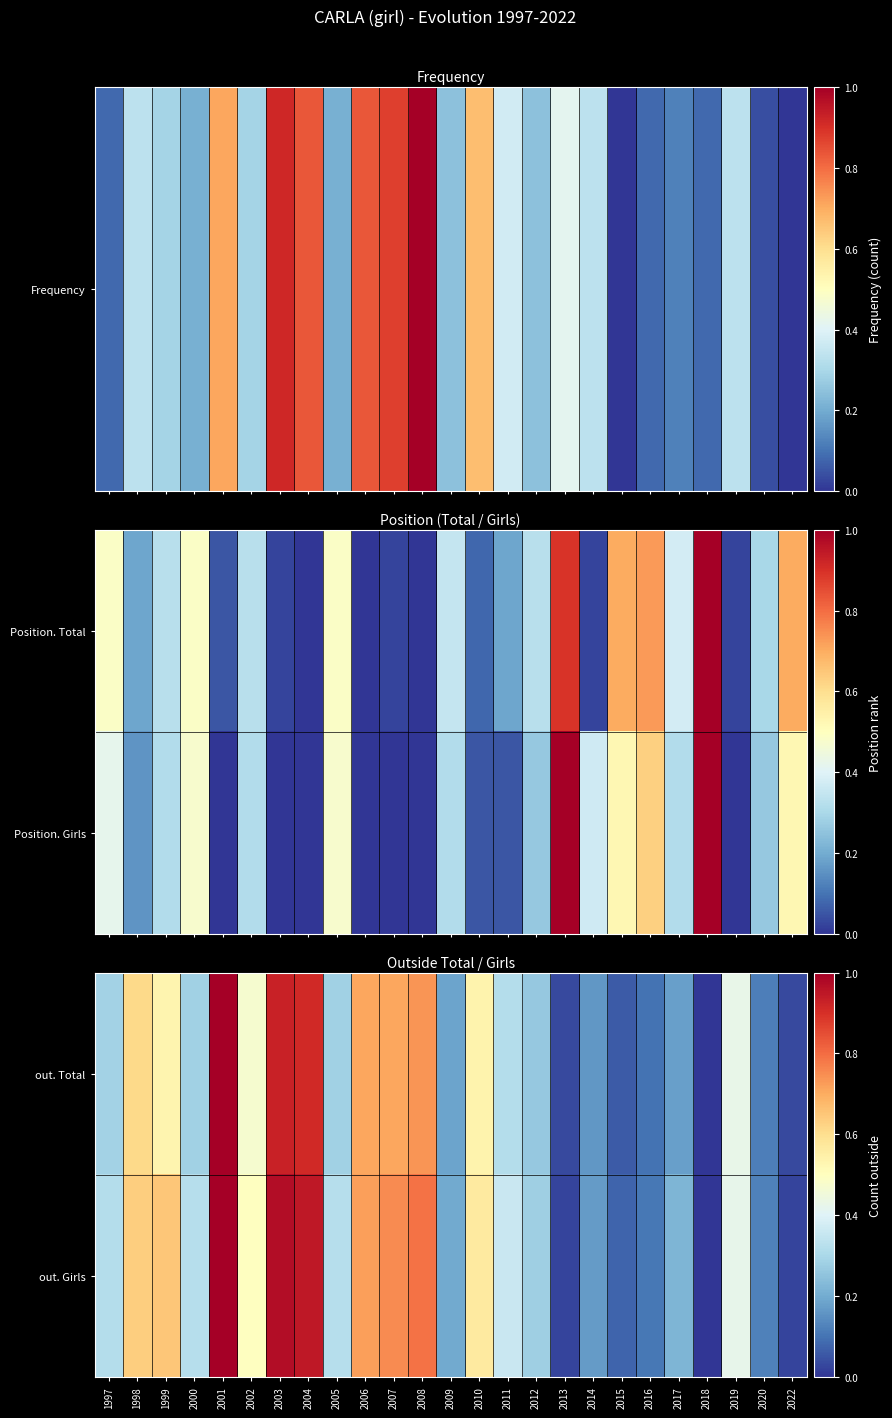

Is the value of out. Total at 2009 greater than the value of out. Girls at 2000?

No